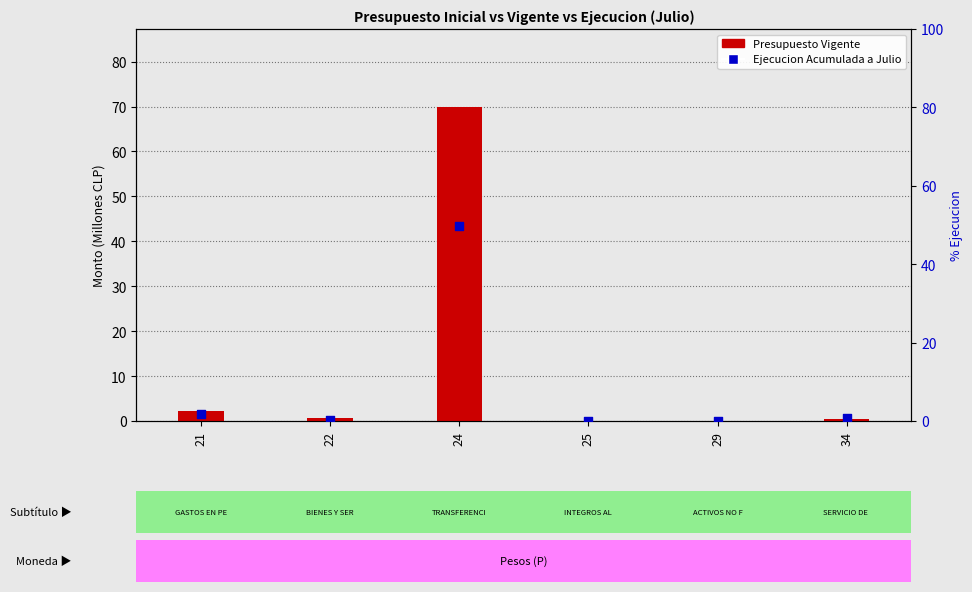

Is the value of Presupuesto Vigente at 22 greater than the value of Ejecucion Acumulada a Julio at 34?

No